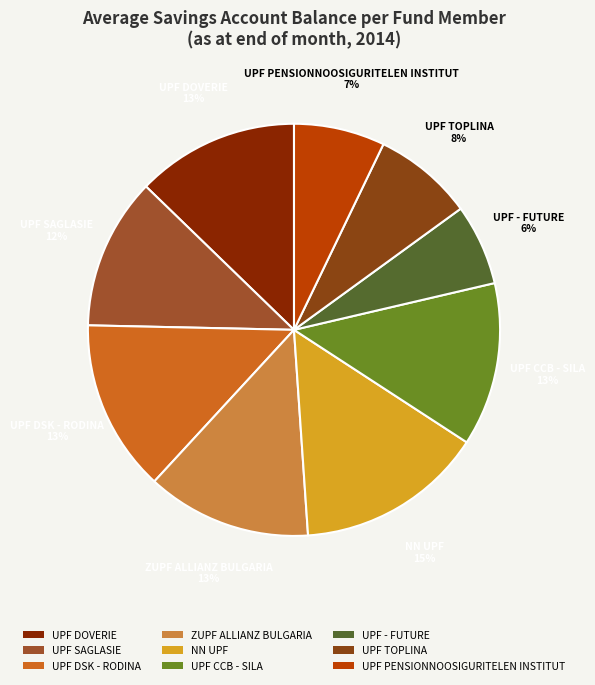

What percentage is the UPF DOVERIE slice, to the nearest percent?

13%